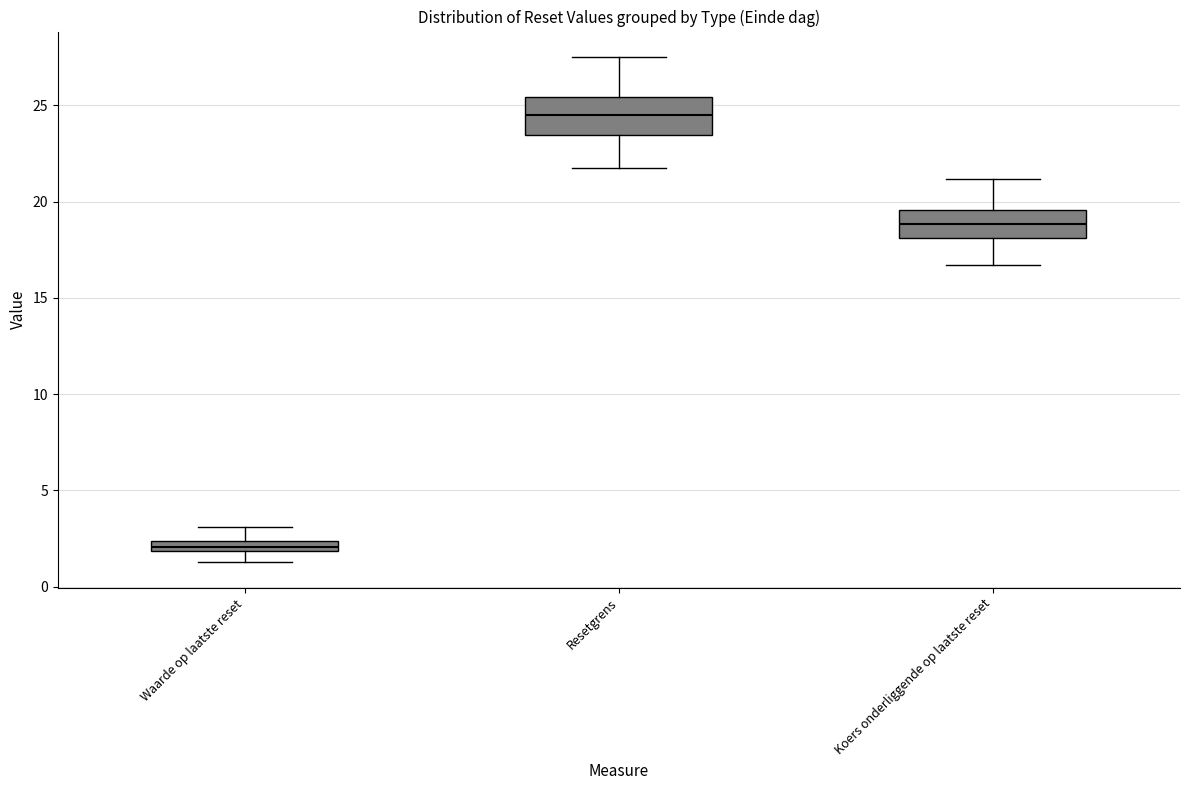

Which box's median line is the lowest?

Waarde op laatste reset